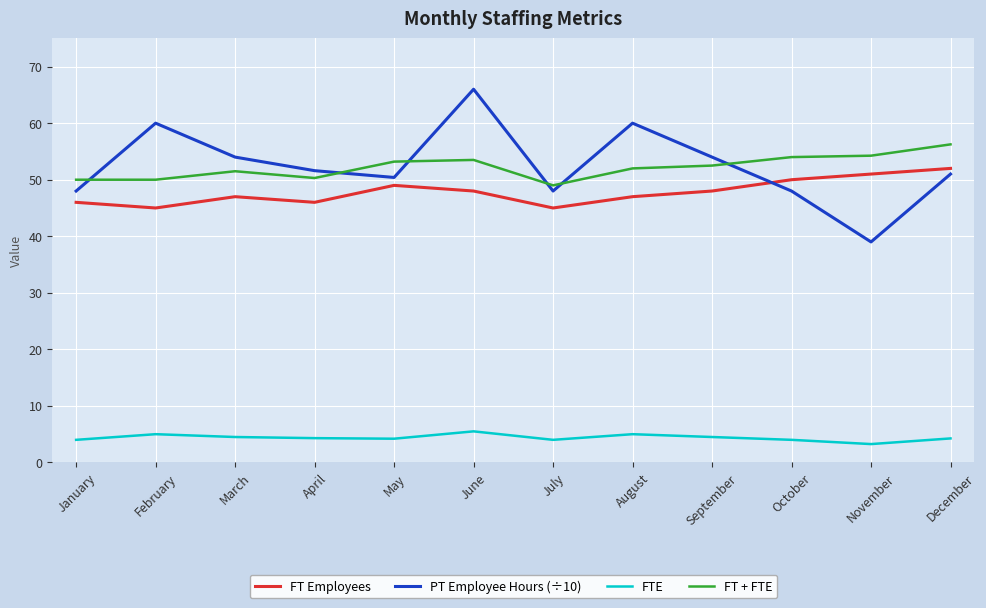

True or false: PT Employee Hours (÷10) has more than 1 points higher than both neighbors.

True